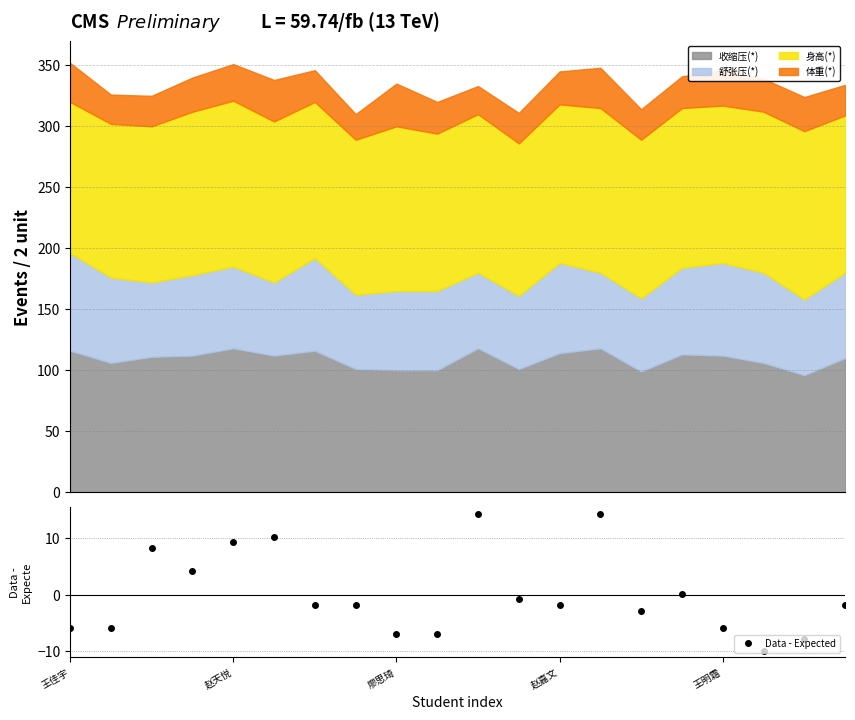

What is the minimum value for 收缩压(*)?

96